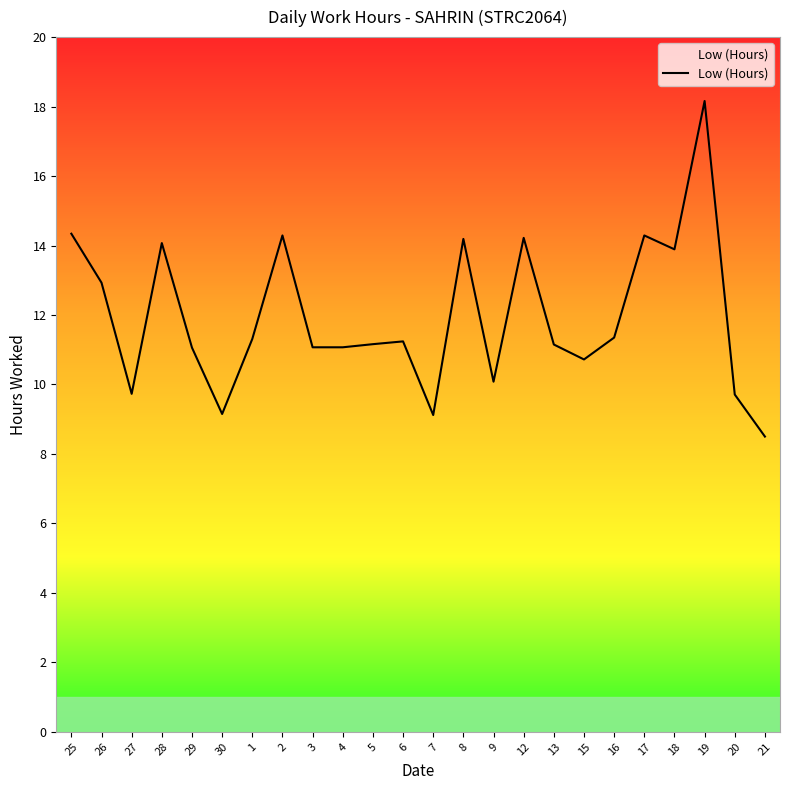

How many lines are shown in the chart?

1